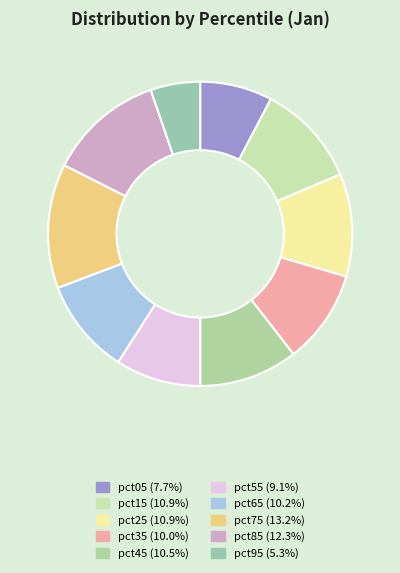

To the nearest percent, what portion does pct35 represent?

10%